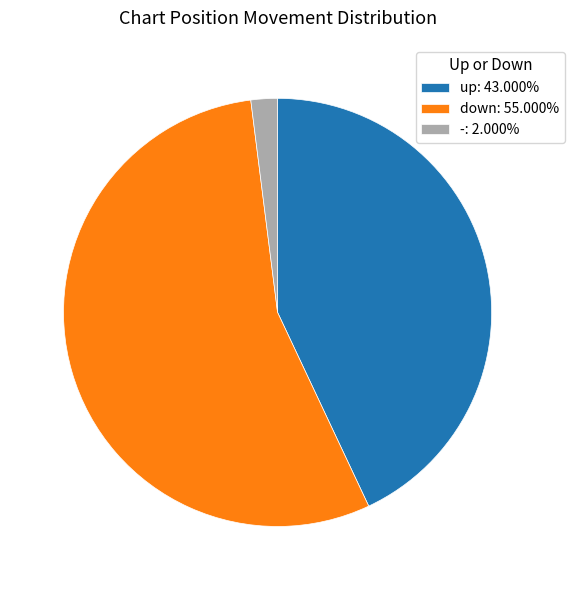

Approximately how many times larger is the value at down compared to -?

27.5